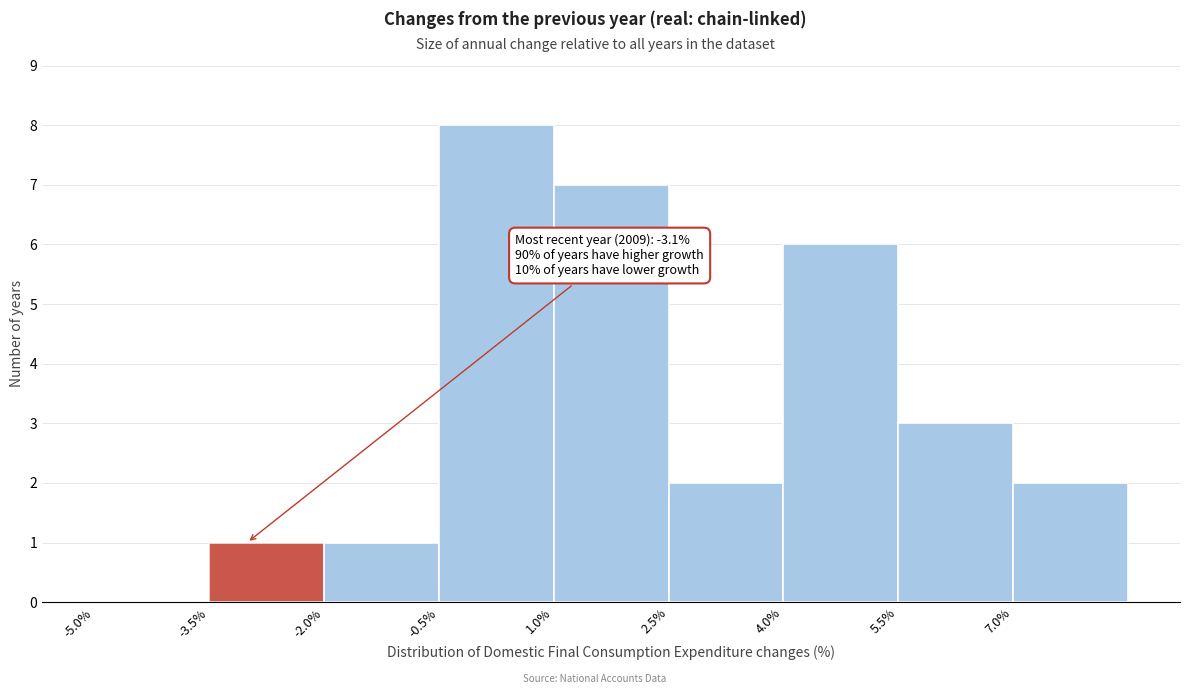

Which range on the x-axis has the tallest bar?

-0.5 to 1.0